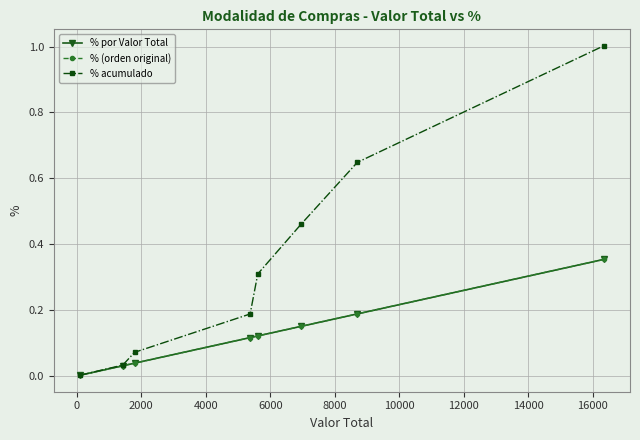

True or false: % acumulado has more than 0 interior local peaks.

False